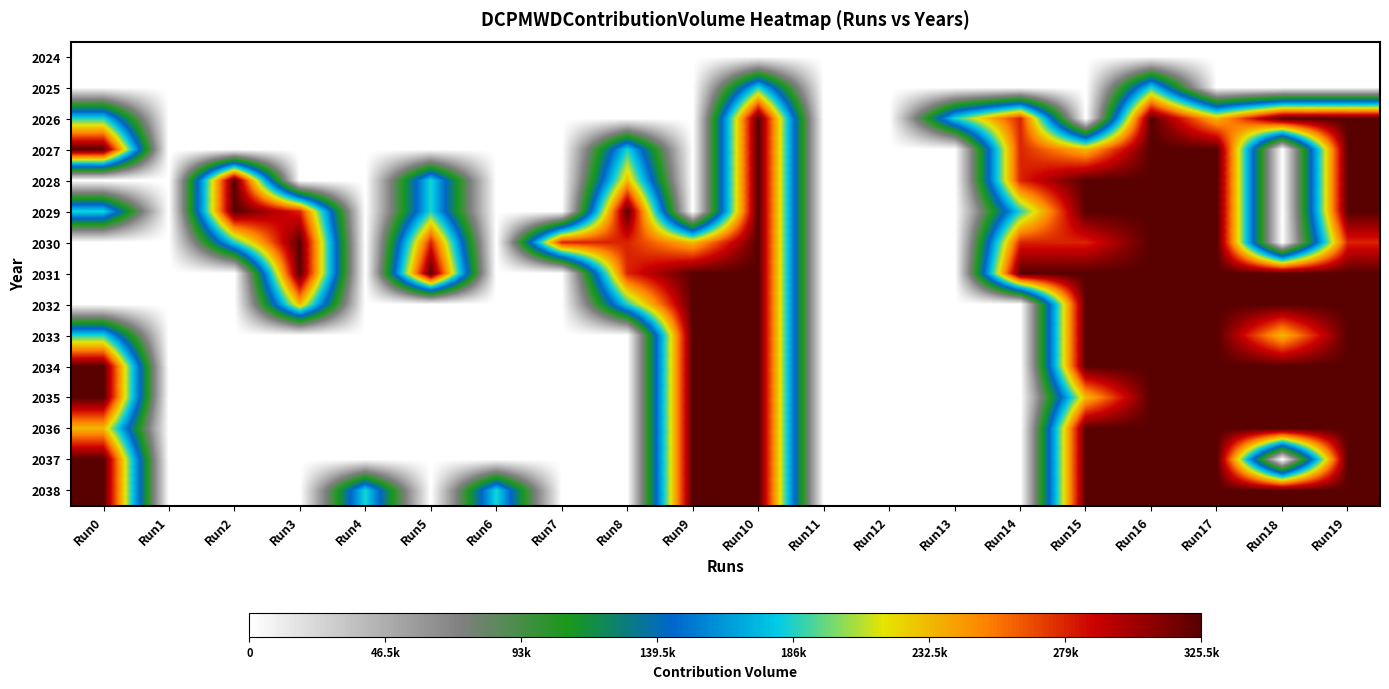

At how many categories does at least one series exceed 127074?

17